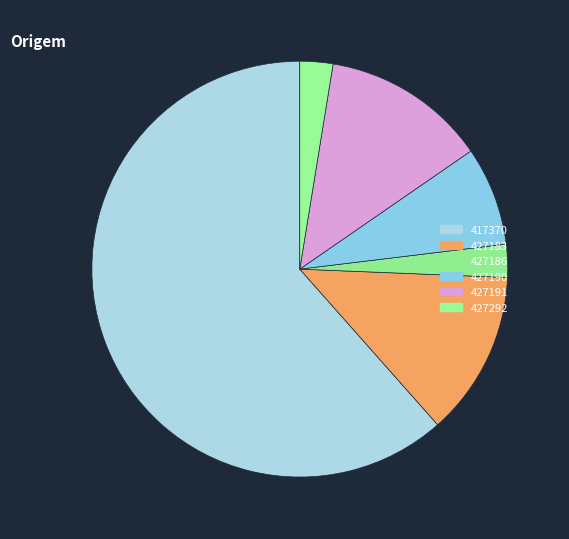

To the nearest percent, what is the average slice percentage?

17%